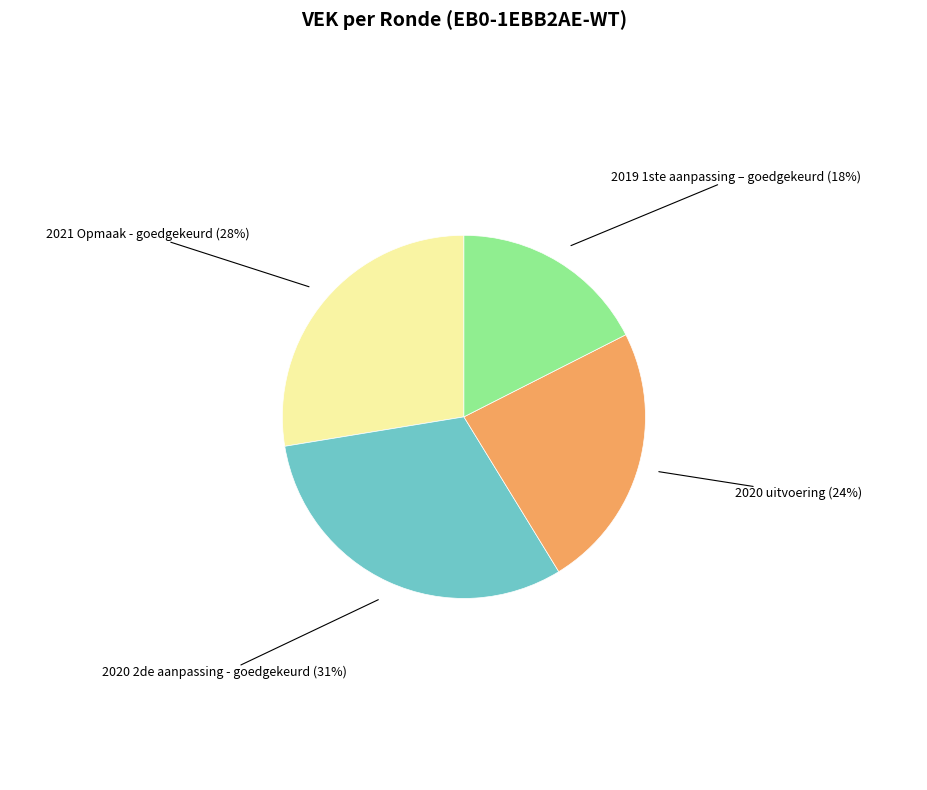

Is it true that 2021 Opmaak - goedgekeurd is 41% of the pie?

False